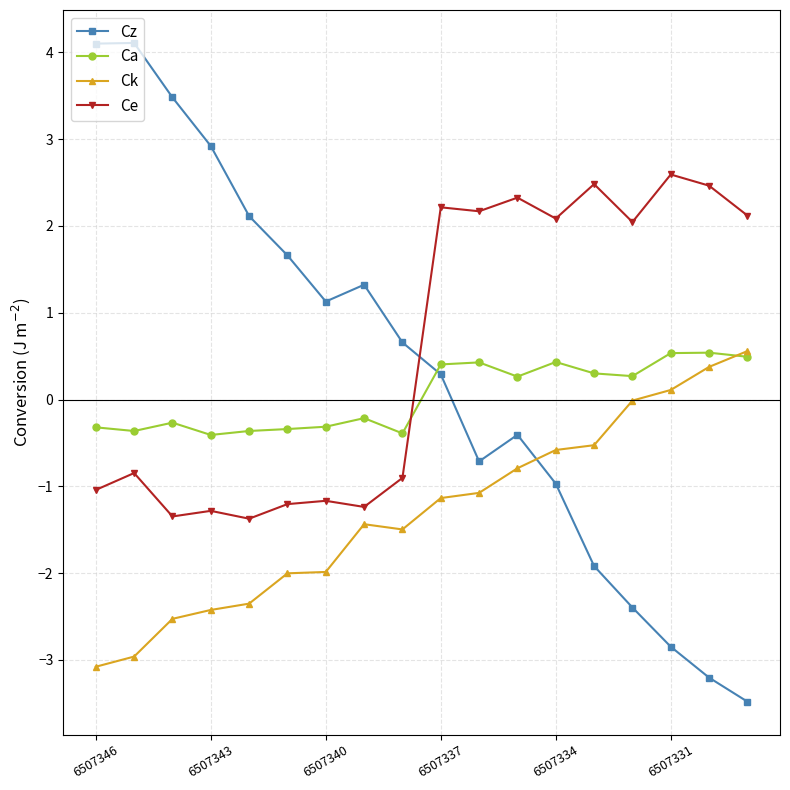

What is the lowest value of the Ck series?

-3.1